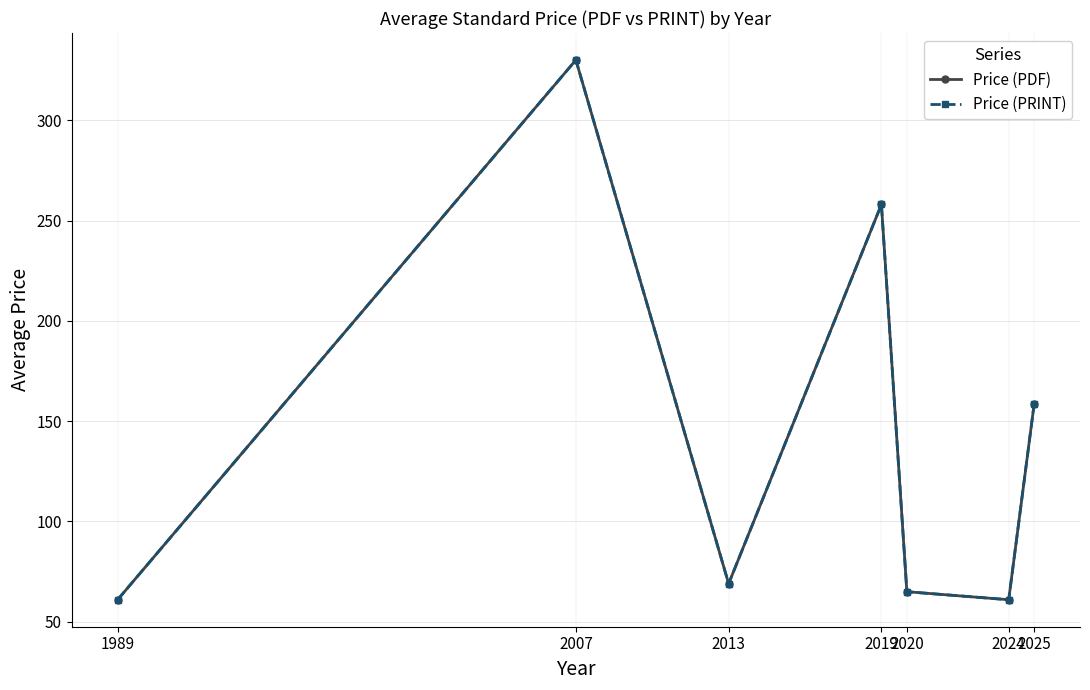

Is this an area chart (filled region under the line)?

No